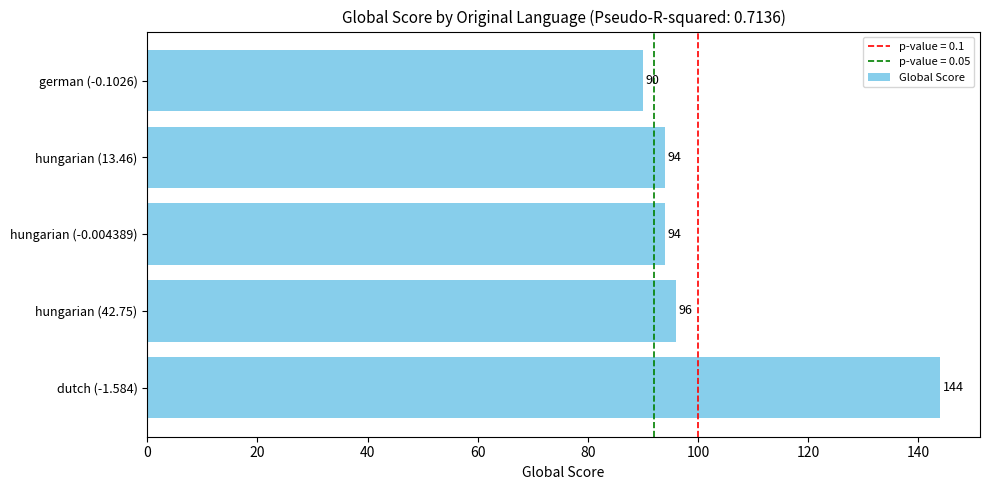

What is the difference between the maximum and second lowest values?

50